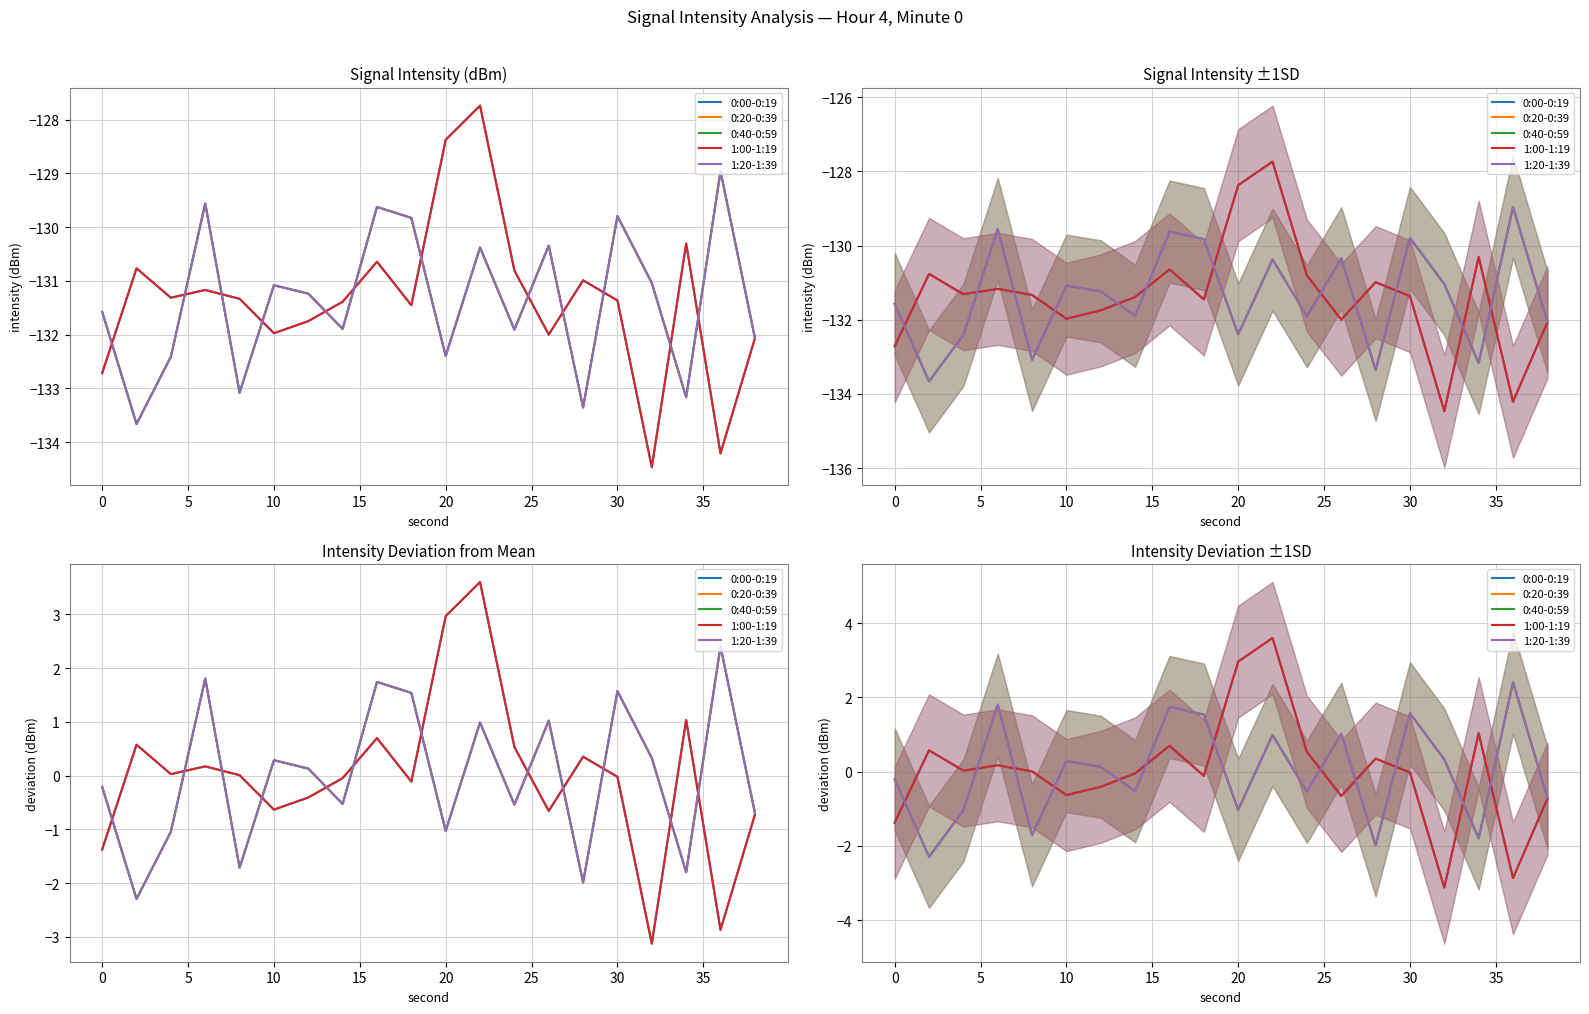

At how many categories does at least one series exceed 1?

9